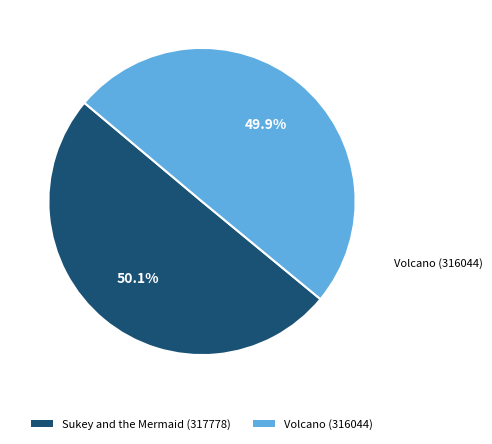

What is the ratio of the value at Volcano (316044) to the value at Sukey and the Mermaid (317778)?

1.0